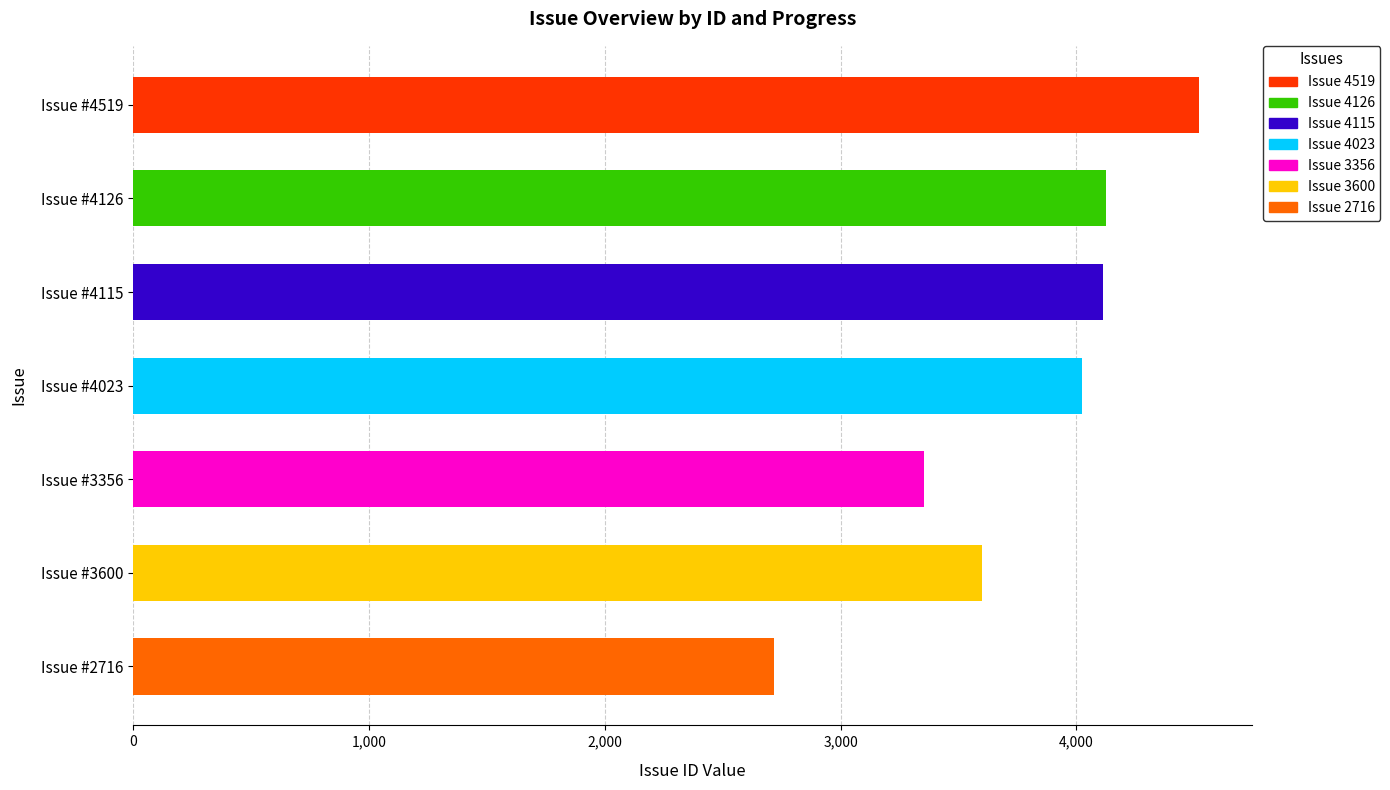

Rank the categories by value from highest to lowest.

Issue #4519, Issue #4126, Issue #4115, Issue #4023, Issue #3600, Issue #3356, Issue #2716